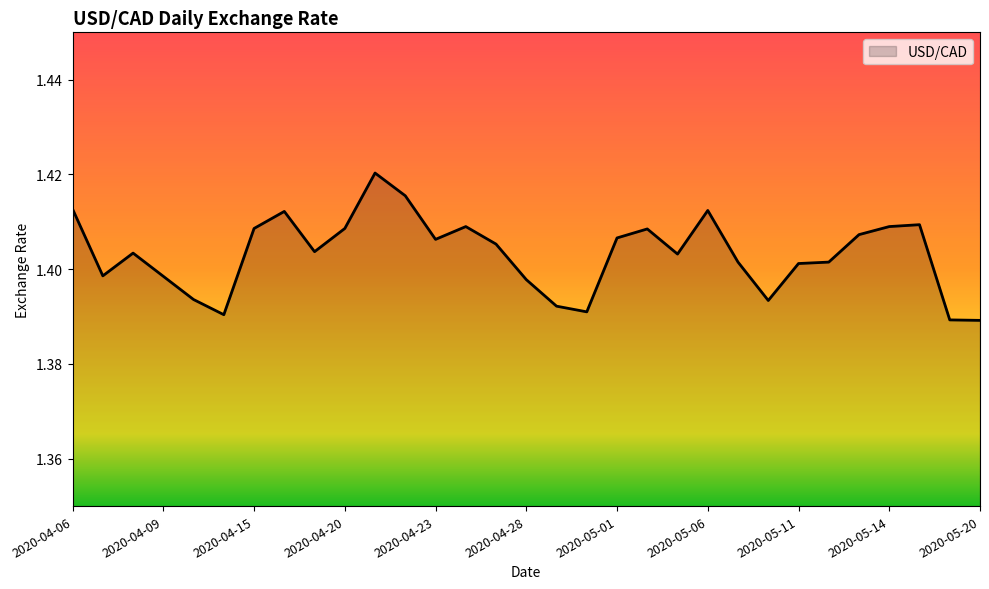

How many lines are shown in the chart?

1